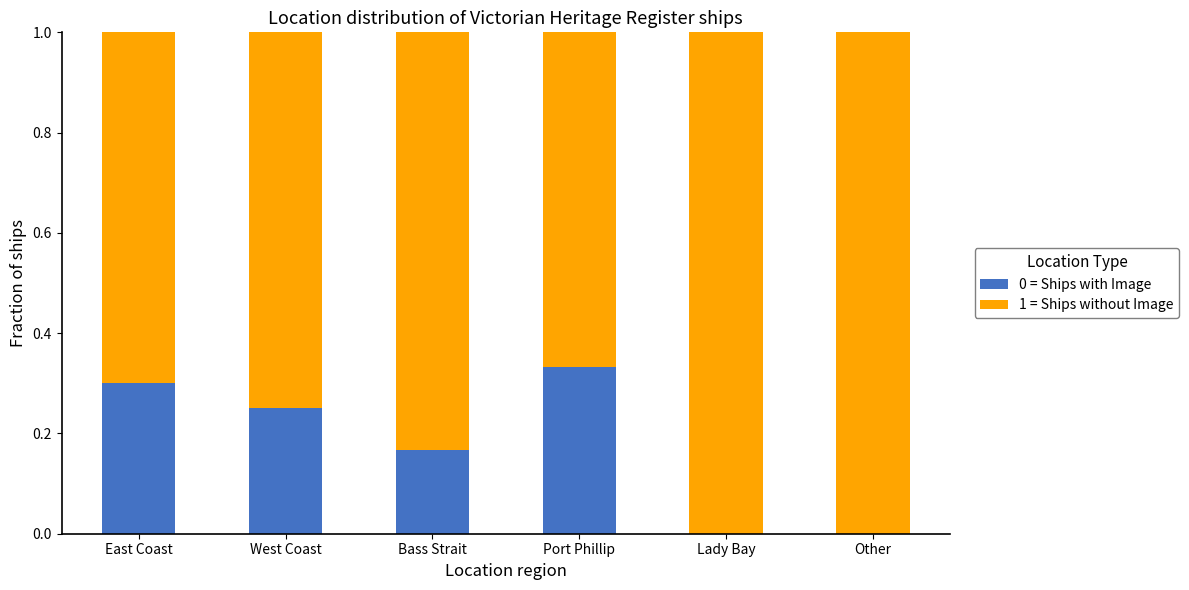

What is the total value across all series at West Coast?

1.0